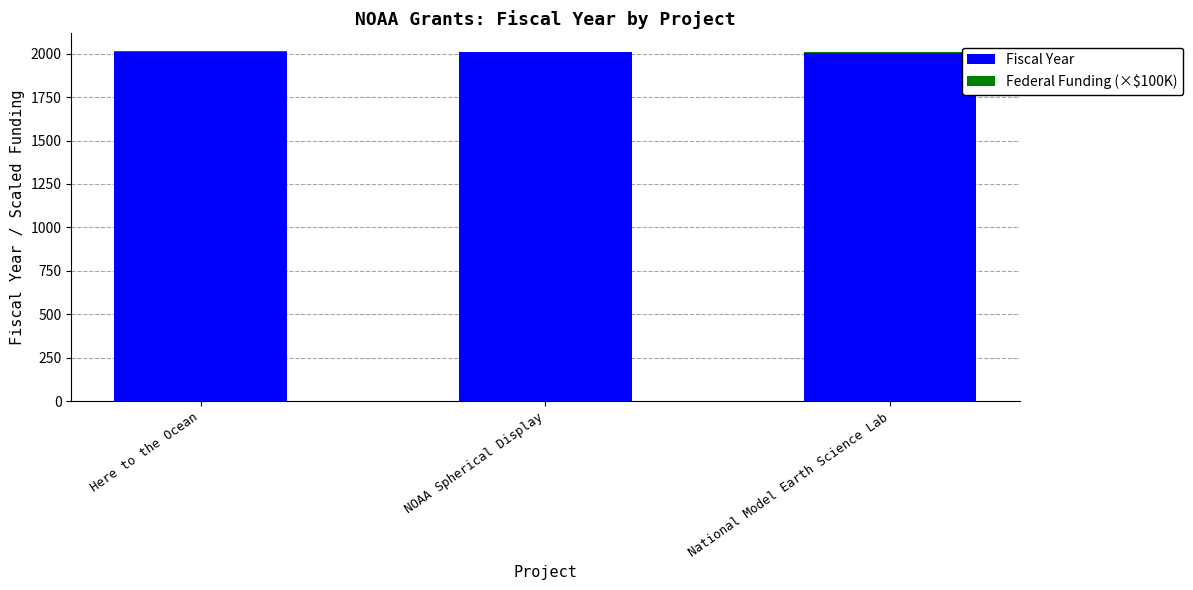

What is the maximum value for Fiscal Year?

2008.0